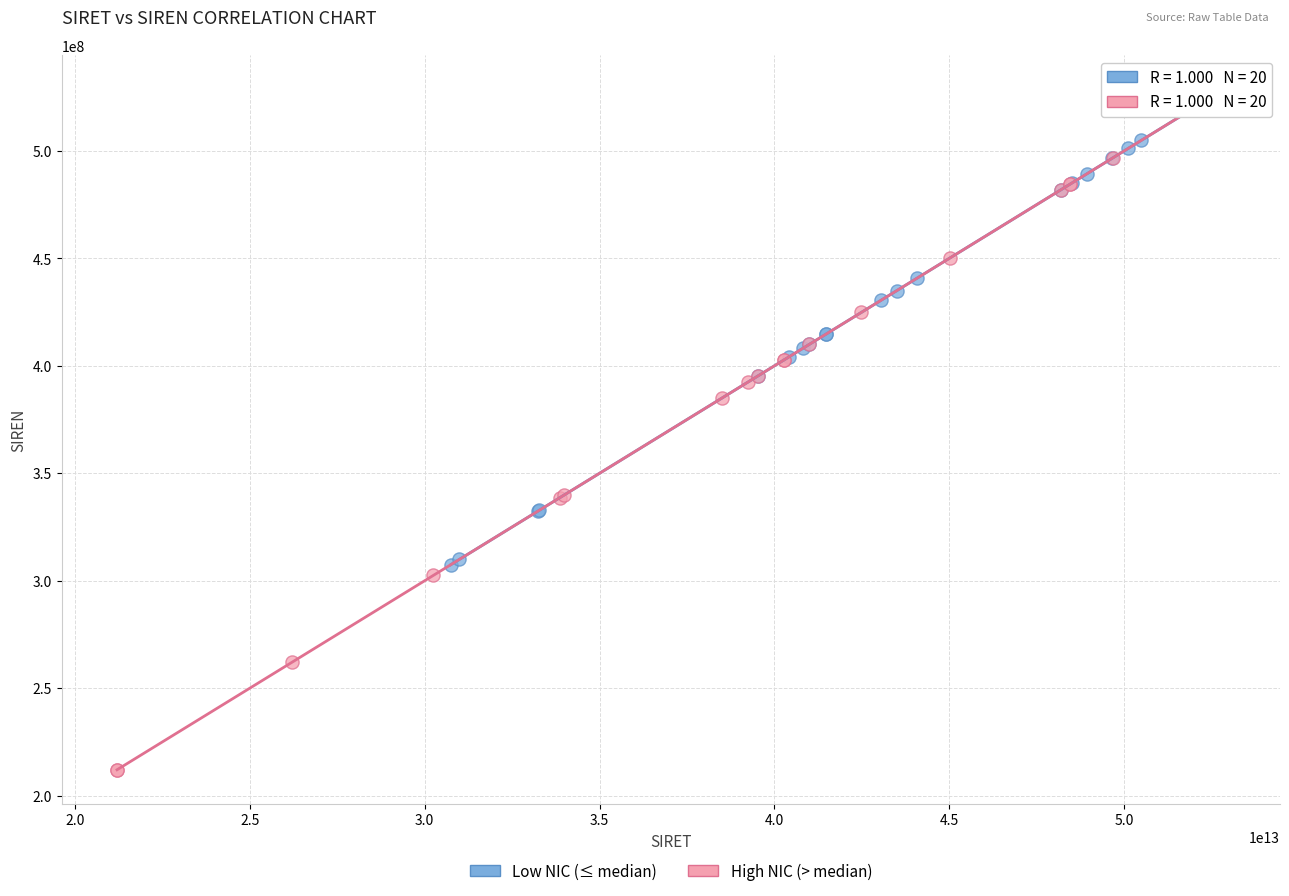

Which series contains the lowest Y value?

High NIC (> median)